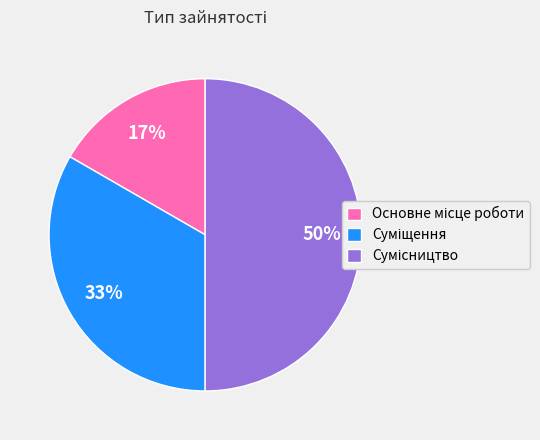

To the nearest percent, what is the difference between the largest and smallest slice percentages?

33%